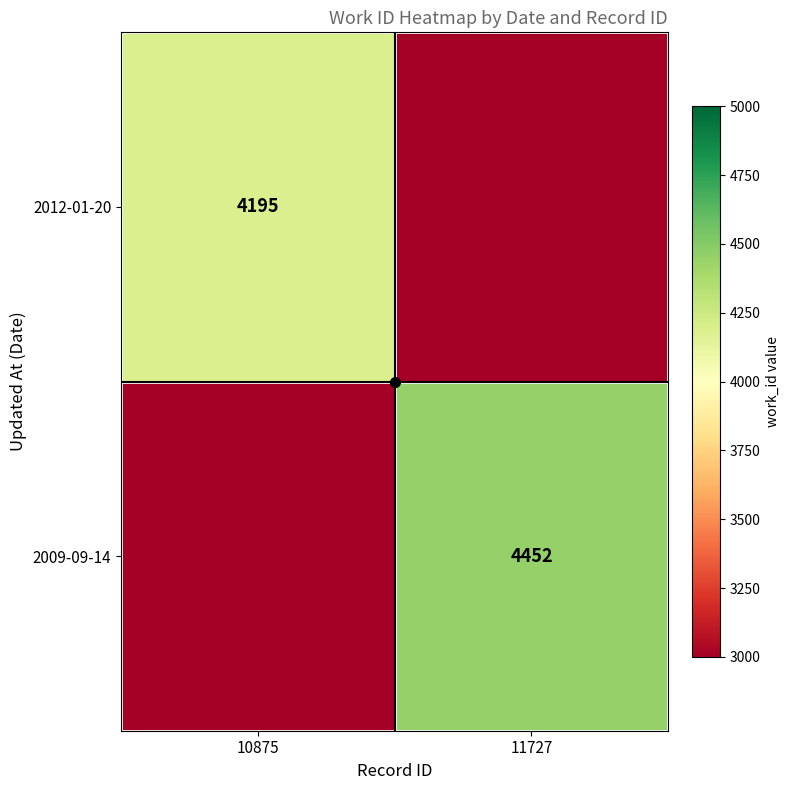

Where is 2012-01-20 nearest to the value 2097?

11727